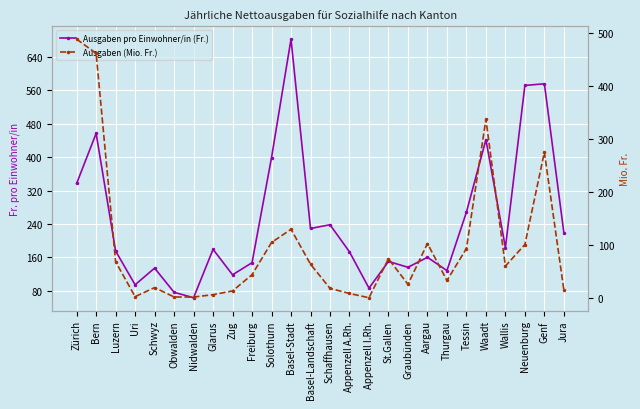

Which series ends up on top after the final intersection of Ausgaben (Mio. Fr.) and Ausgaben pro Einwohner/in (Fr.)?

Ausgaben pro Einwohner/in (Fr.)